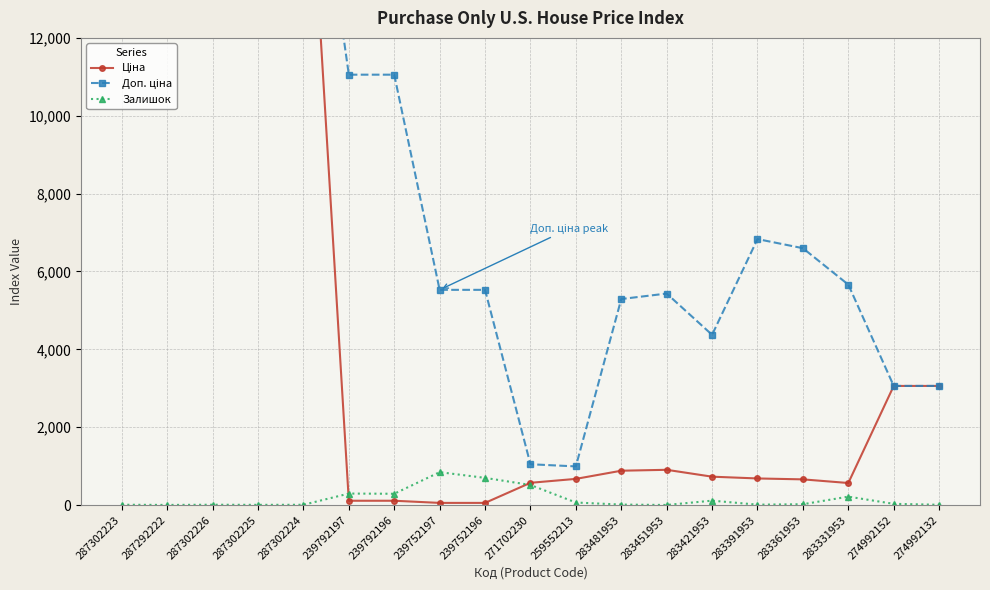

At which category is the sum across all series the highest?

287302223